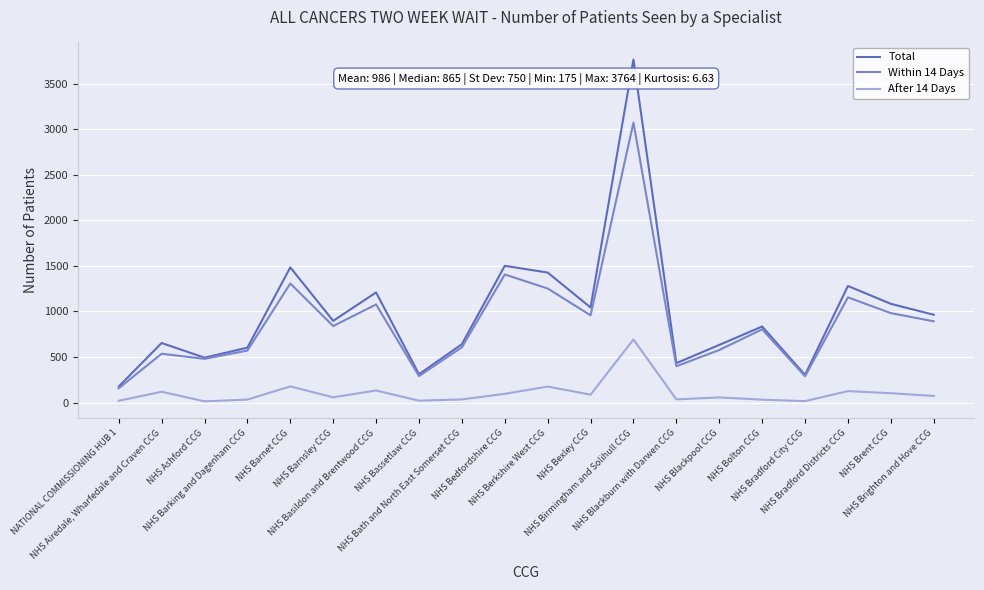

At which category does Within 14 Days reach its first local peak?

NHS Airedale, Wharfedale and Craven CCG